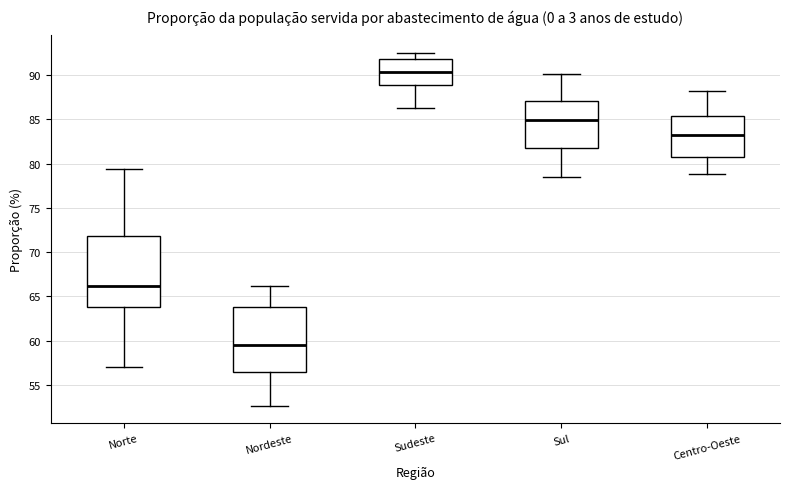

Where does the median line of the box for Sul sit on the y-axis? The values are not printed on the chart, so give them approximately, as read against the axis.

85.0